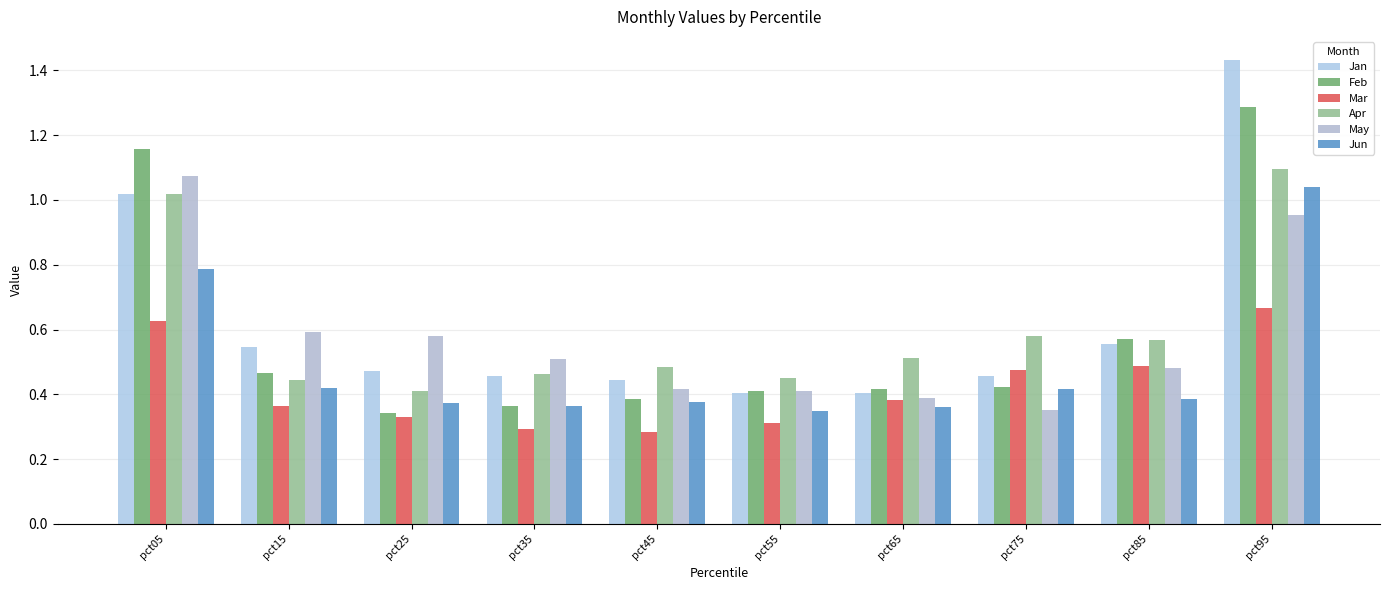

Which category has the highest value in the May series?

pct05